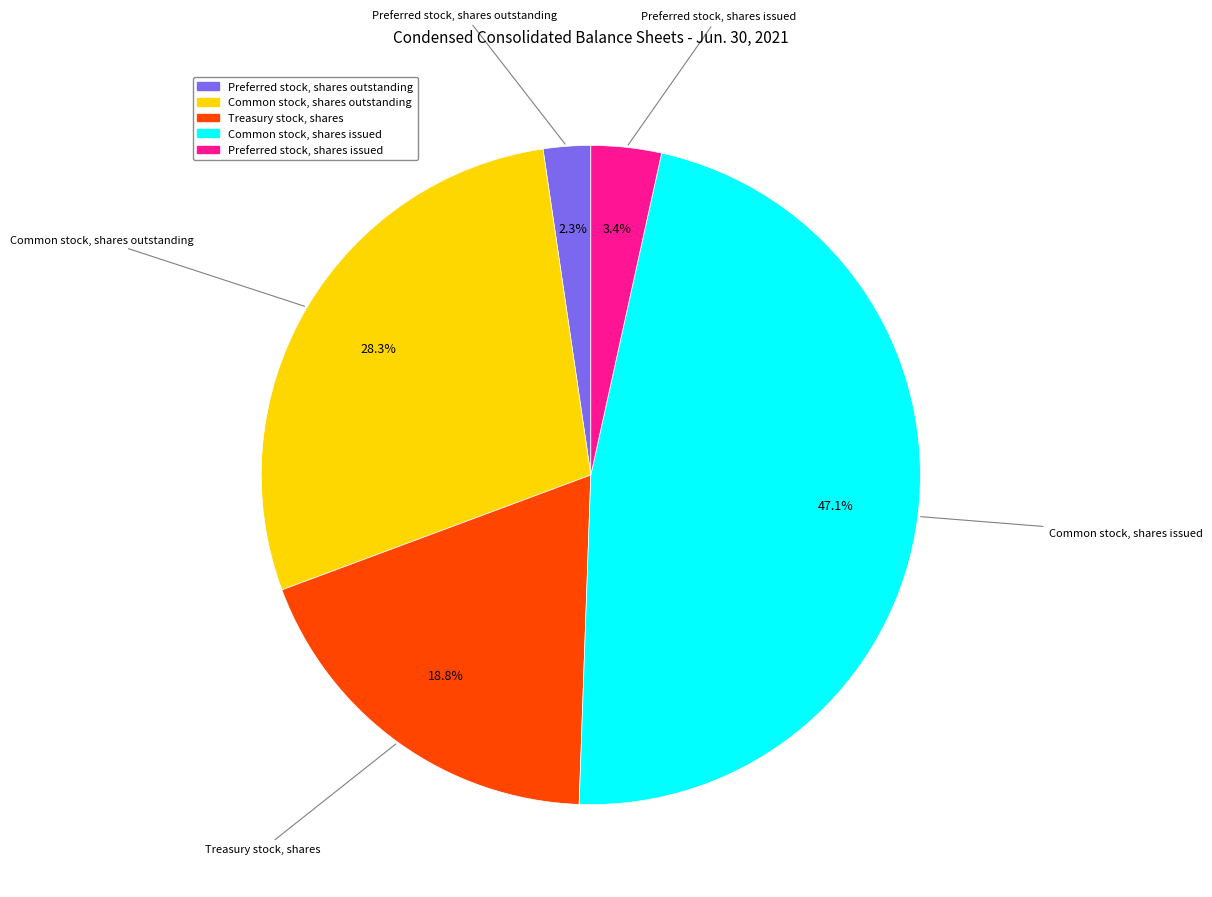

To the nearest percent, what is the difference between the largest and smallest slice percentages?

45%